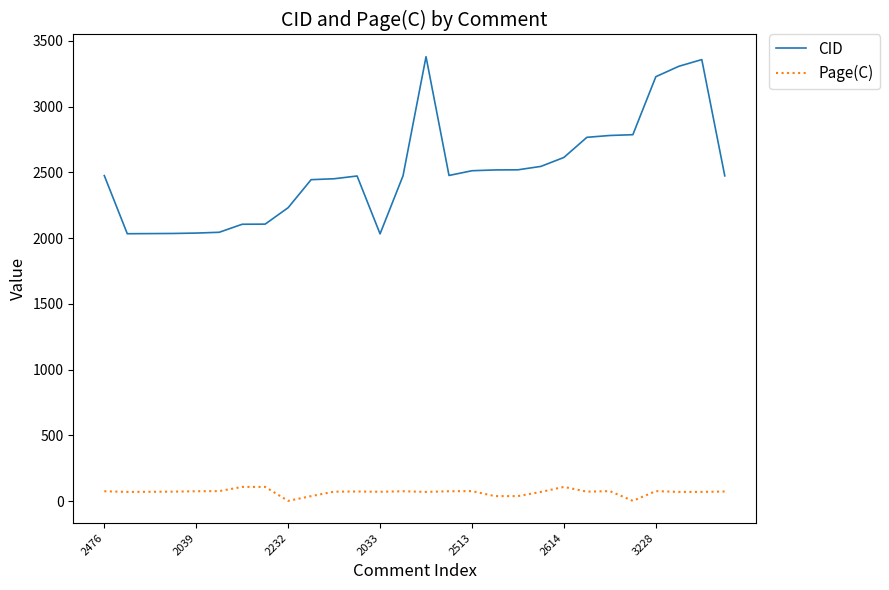

Which series has the widest spread of values?

CID